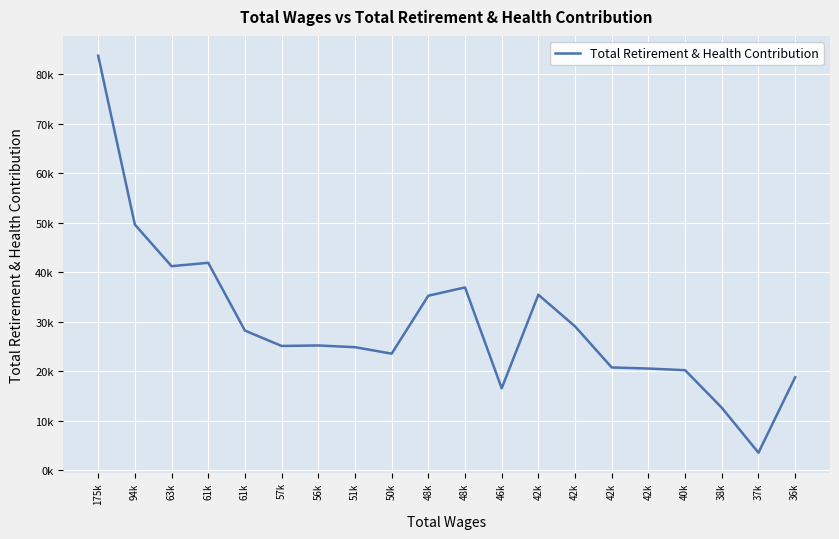

Reading left to right, list all the values displayed in this chart.

175k=83768	94k=49636	63k=41236	61k=41921	61k=28221	57k=25114	56k=25212	51k=24867	50k=23555	48k=35266	48k=36941	46k=16553	42k=35462	42k=29071	42k=20765	42k=20549	40k=20214	38k=12628	37k=3541	36k=18788